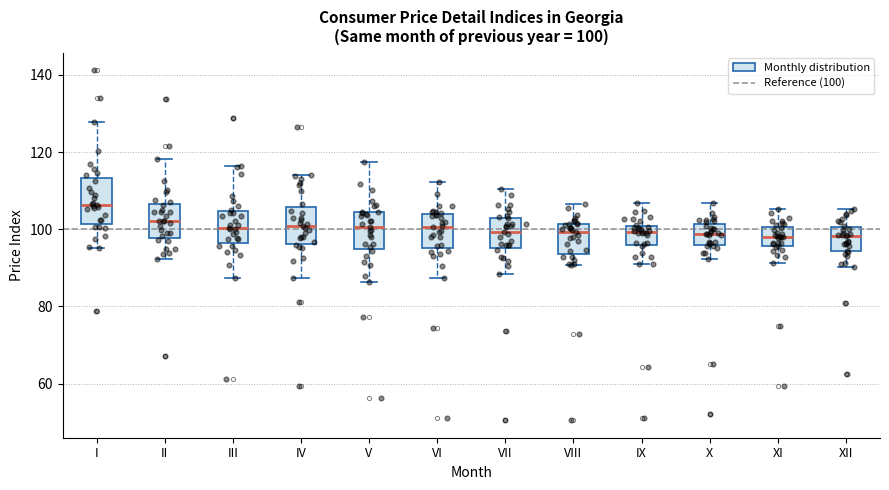

Which box is the tallest, from its lower edge to its upper edge?

I